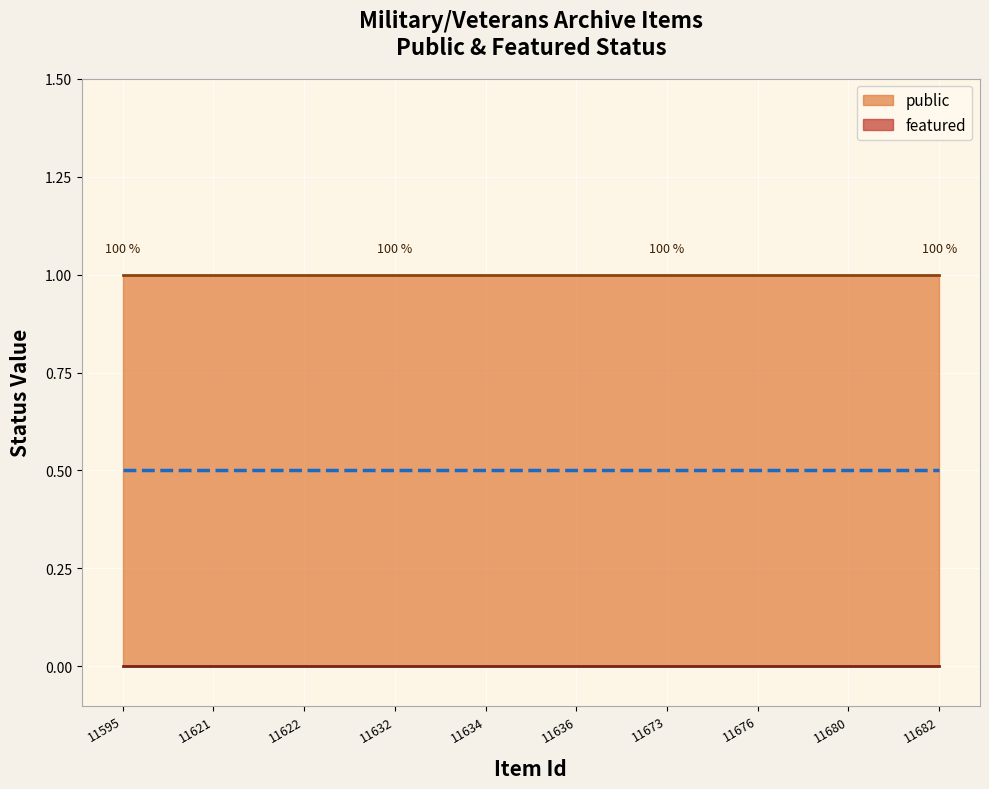

What is the minimum value for public?

1